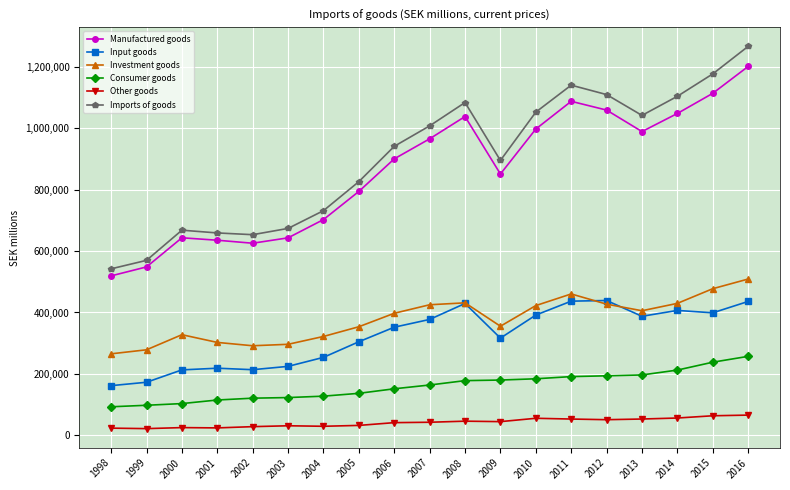

Rank the series by their maximum value, from lowest to highest.

Other goods, Consumer goods, Input goods, Investment goods, Manufactured goods, Imports of goods